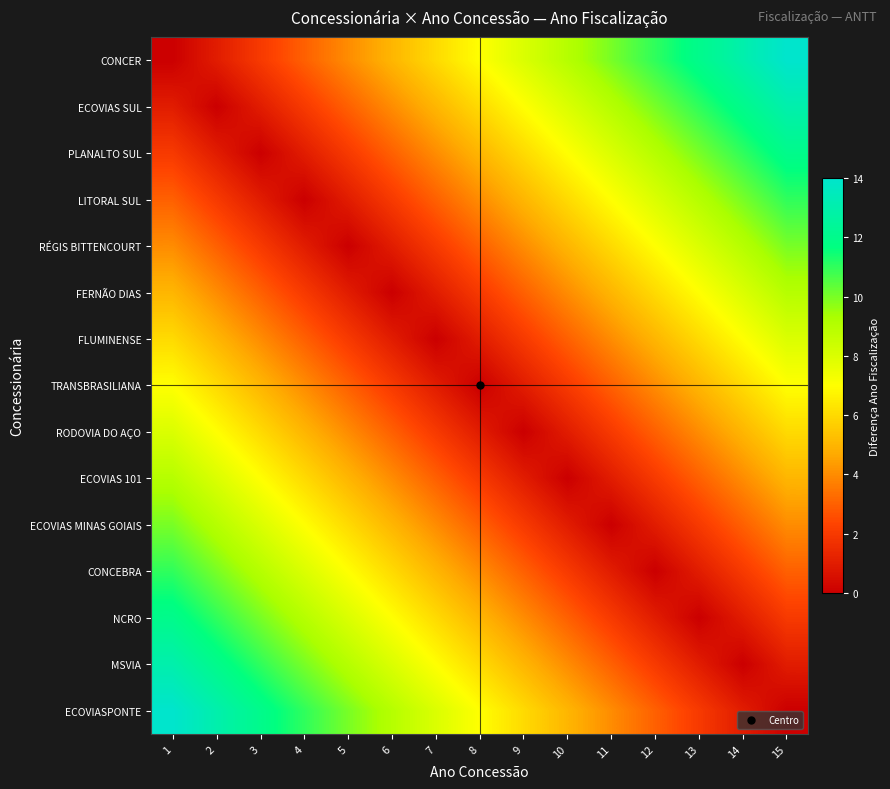

Between 8 and 13, which is larger?

13